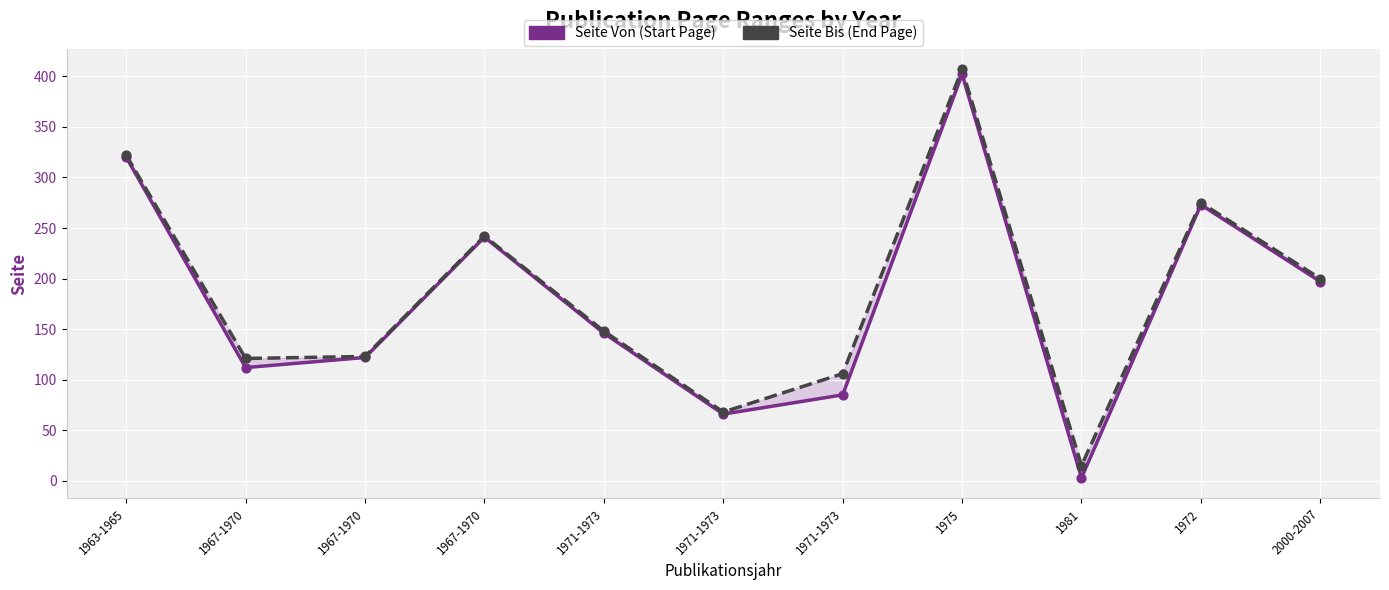

At how many categories does at least one series exceed 231?

4